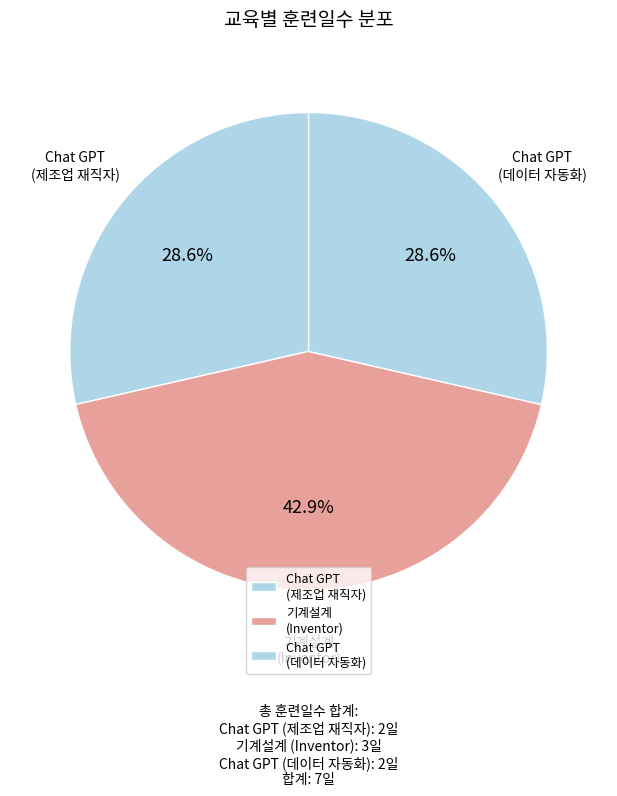

What portion of the pie excludes Chat GPT (제조업 재직자)?

71.4%